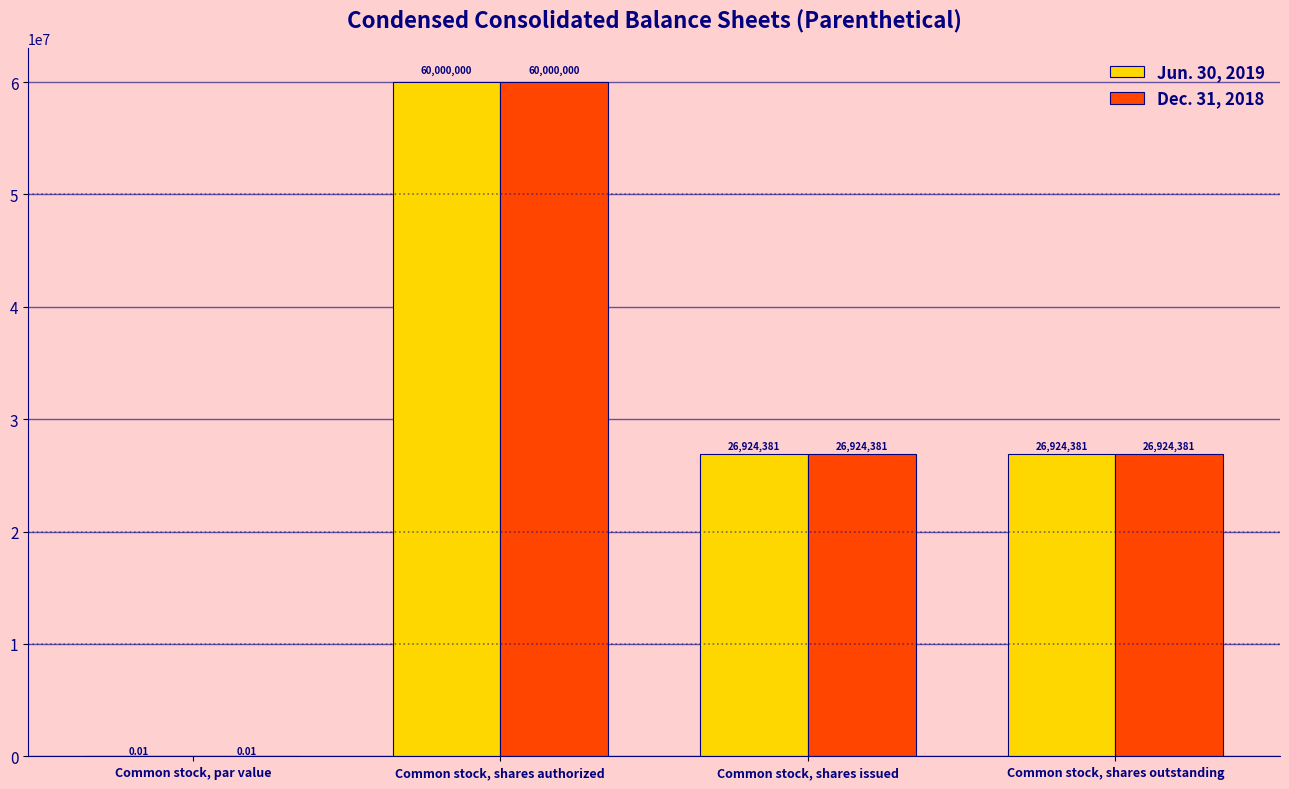

Which category has the highest value in the Jun. 30, 2019 series?

Common stock, shares authorized